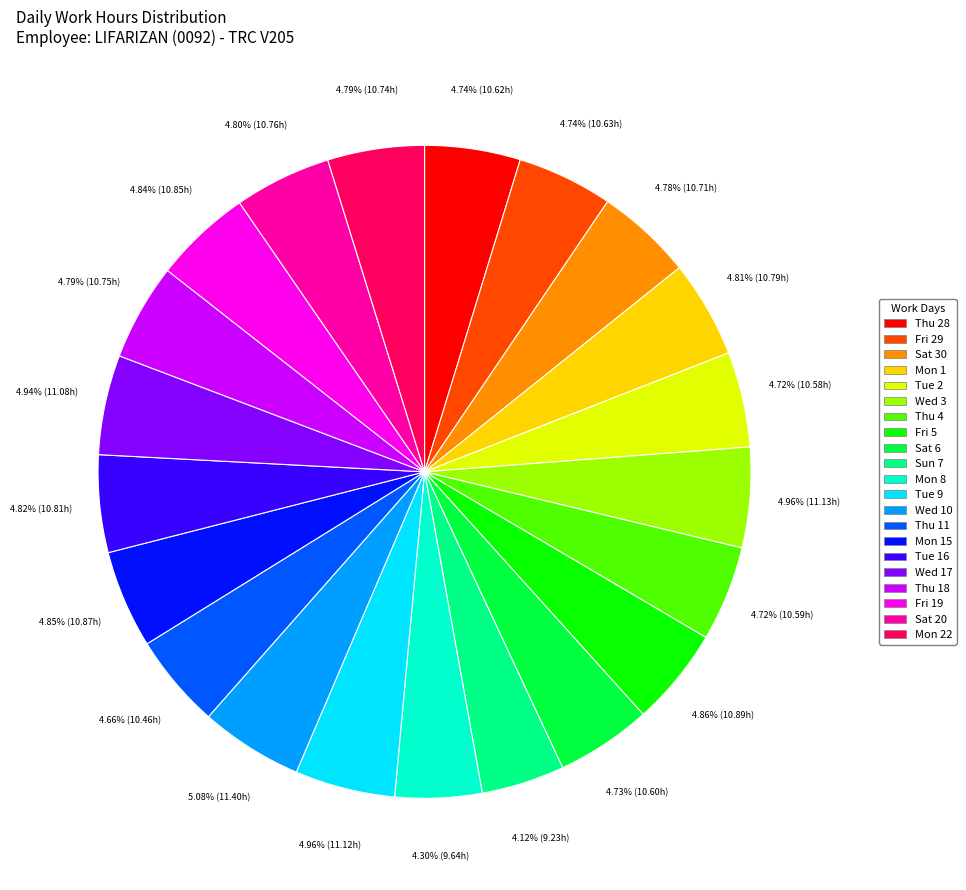

Does any single category account for the majority?

No